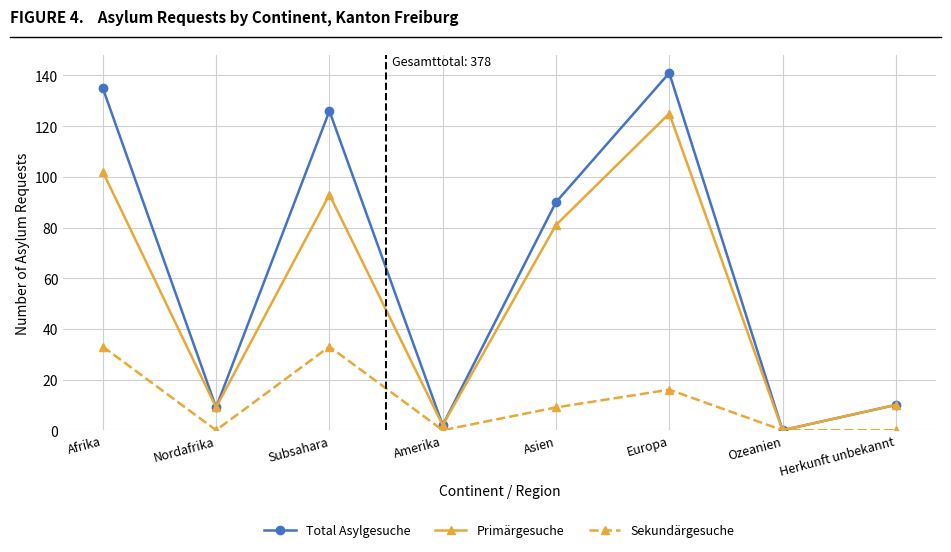

Which series changed the most between Europa and Ozeanien?

Total Asylgesuche